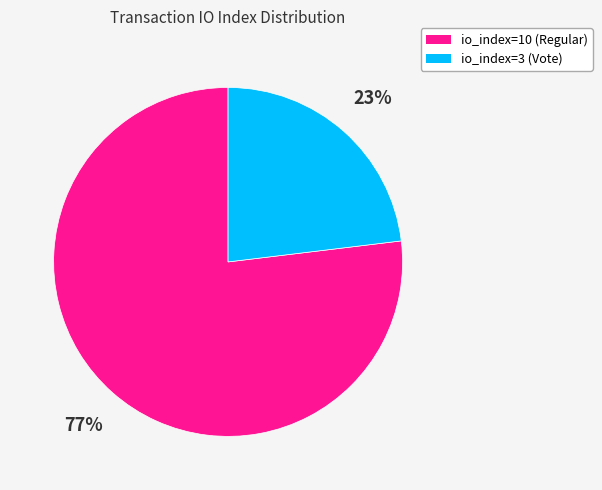

To the nearest percent, what is the combined percentage of io_index=3 (Vote) and io_index=10 (Regular)?

100%